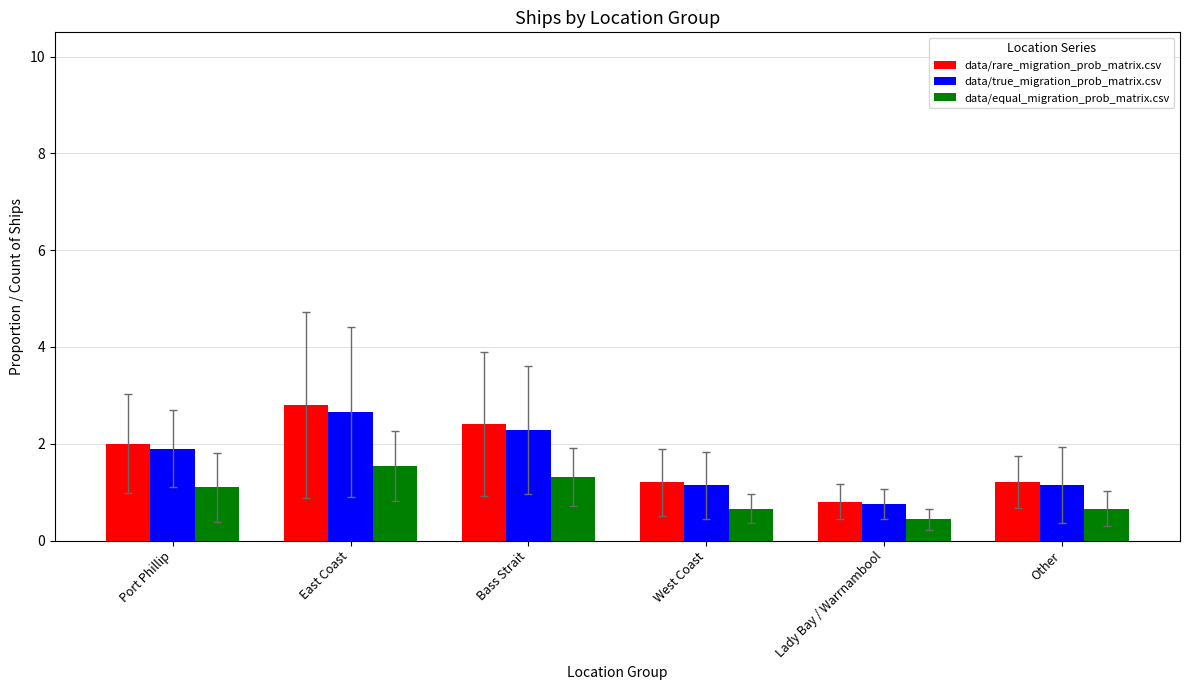

The data/rare_migration_prob_matrix.csv series shows 1.2 at West Coast. True or false?

True